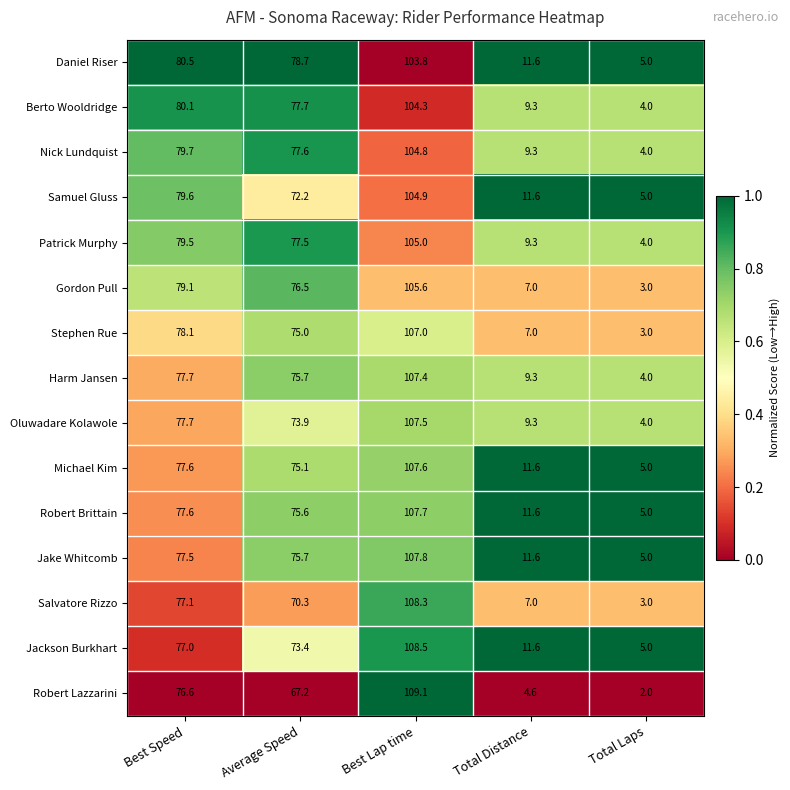

True or false: Robert Lazzarini has a value of 7.1 at Total Distance.

False